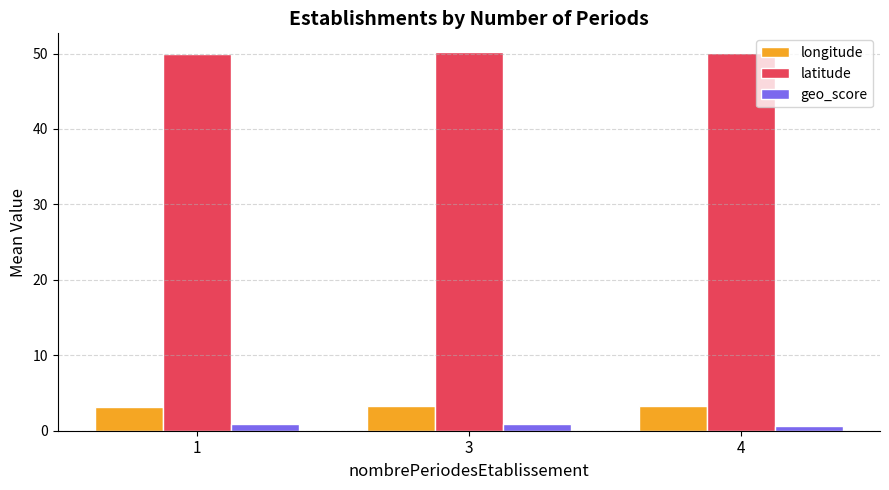

Are the bars horizontal?

No